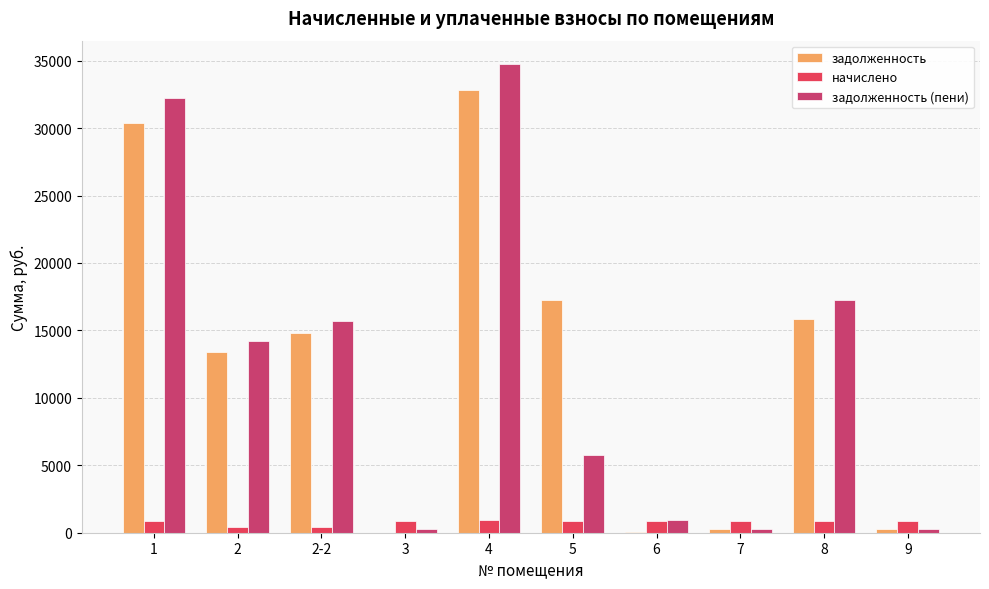

How many groups of bars are there?

10